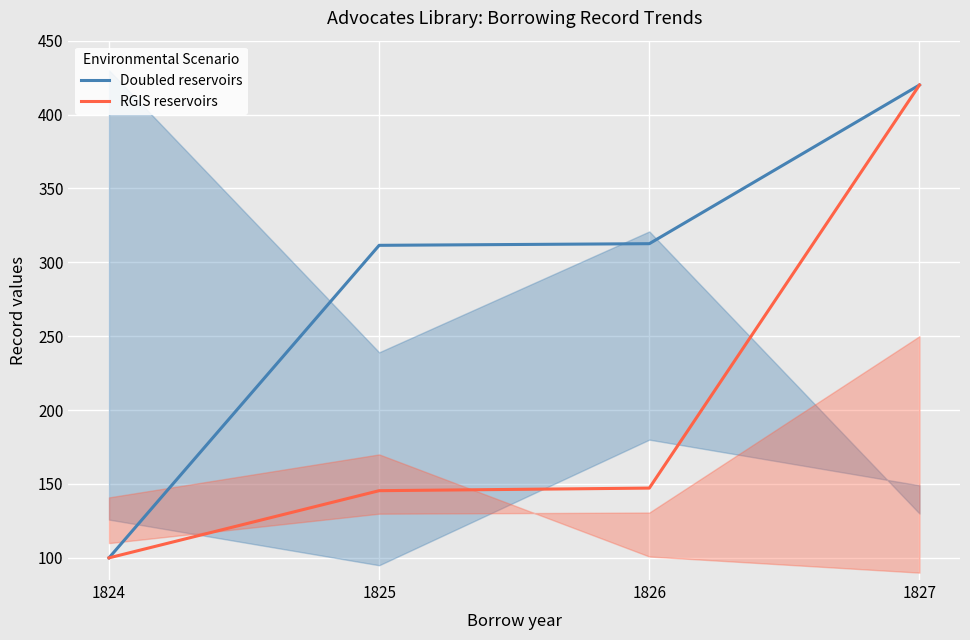

At which category does the chart reach its peak across all series?

1827